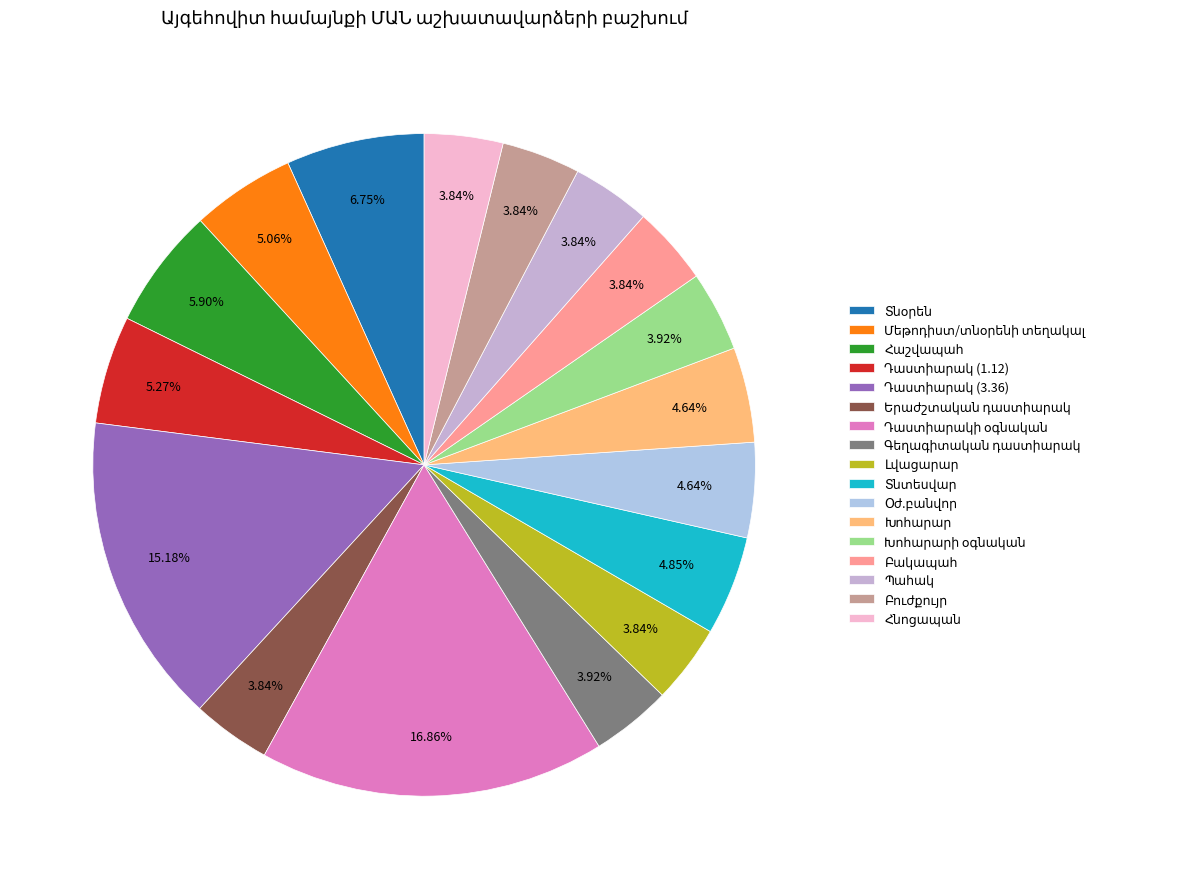

Is it true that Դաստիարակ (1.12) is 5% of the pie?

True